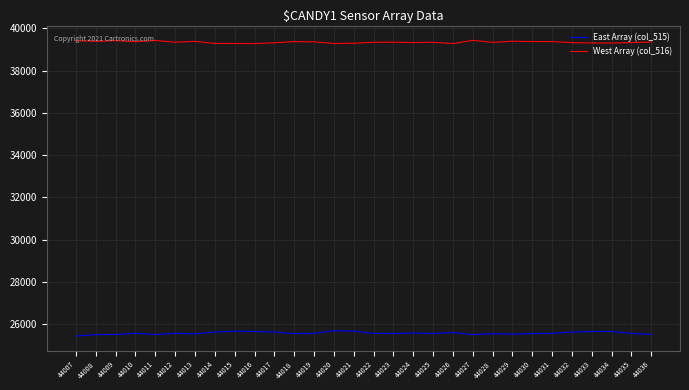

What is the total value across all series at 44024?

64899